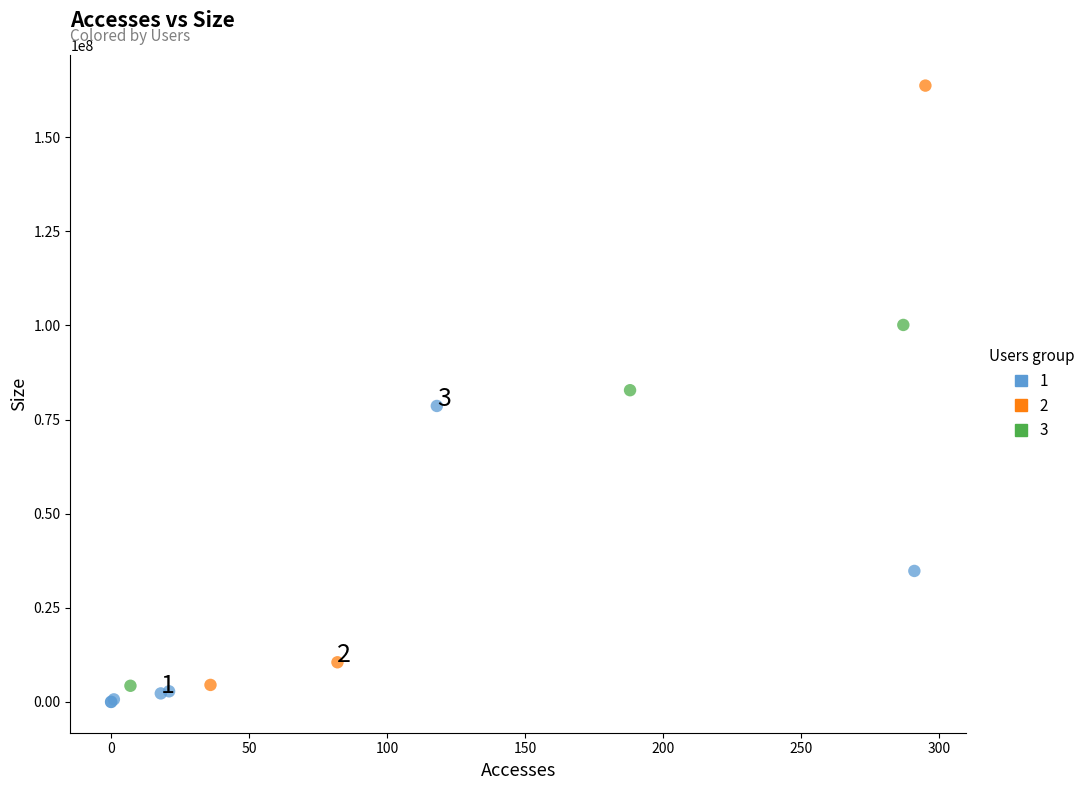

Which series contains the lowest Y value?

1